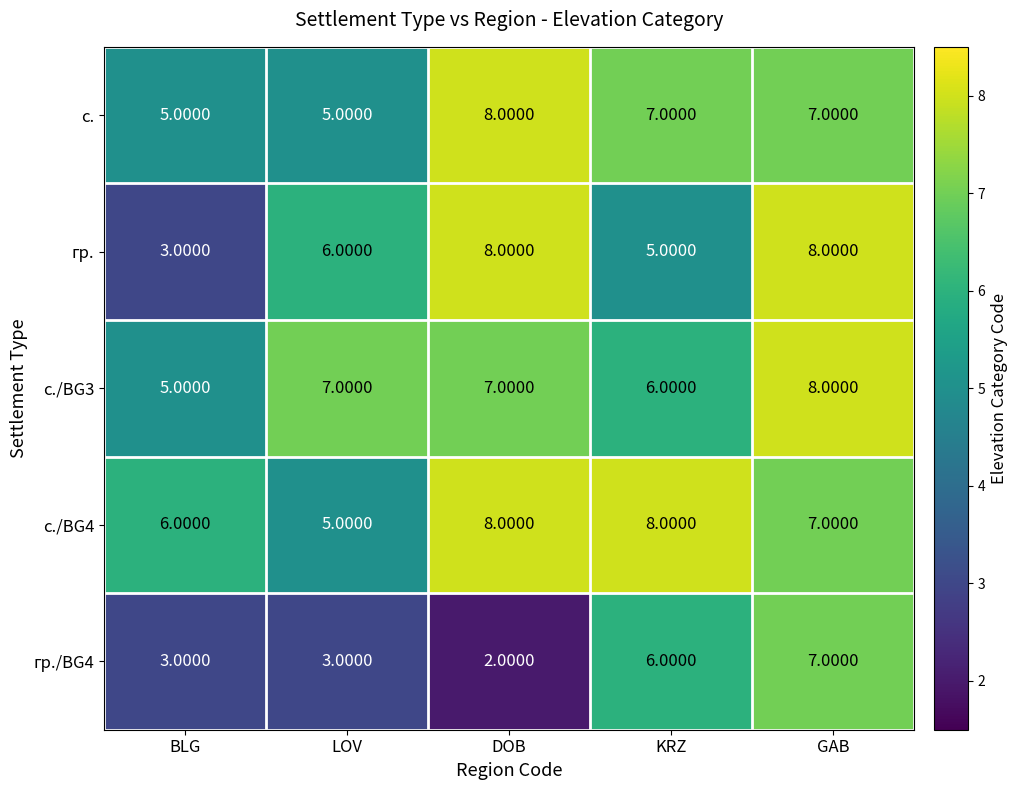

What is the difference between the maximum and minimum values in the с./BG4 series?

3